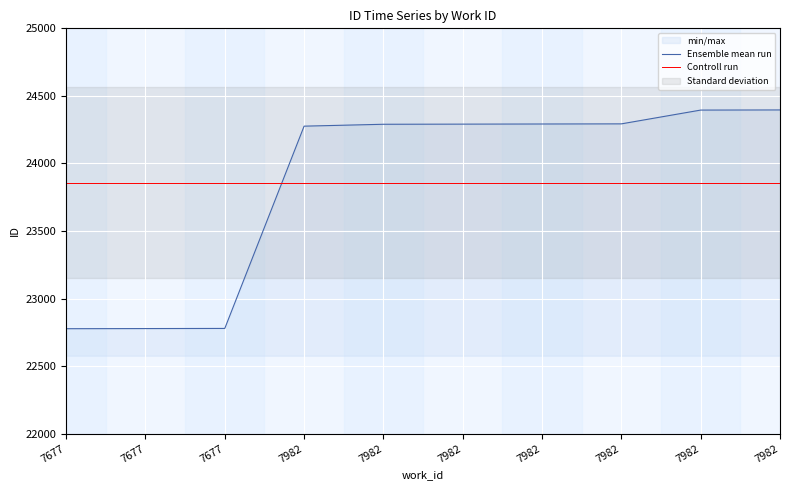

Is it true that Ensemble mean run equals 37275.1 at 7982?

False